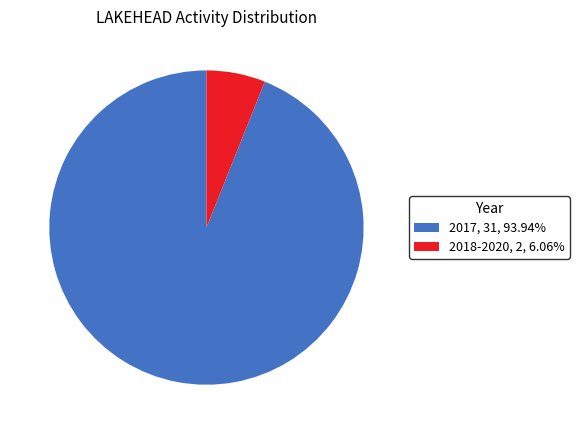

Between 2018-2020 and 2017, which is larger?

2017